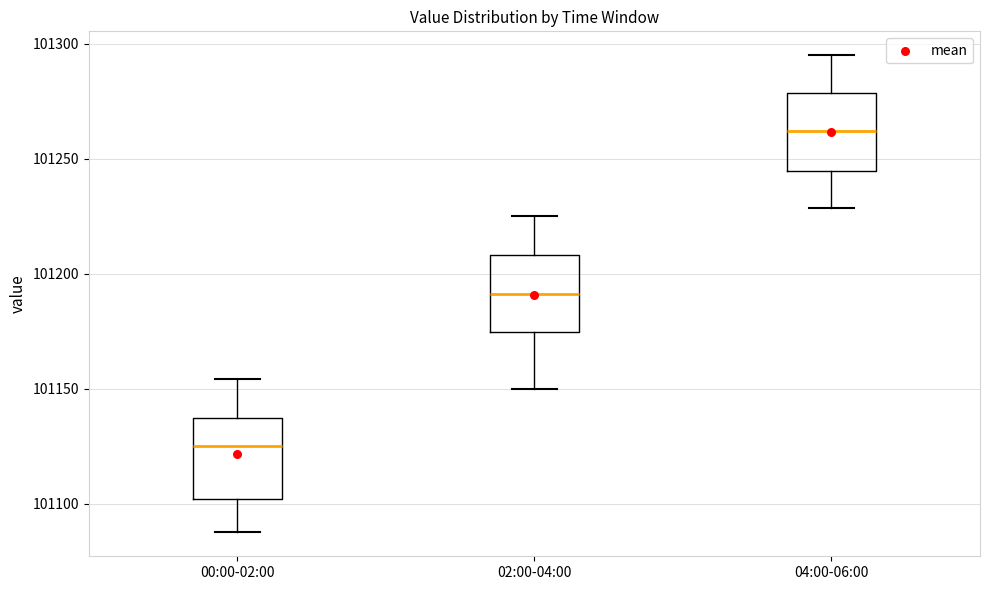

Where is the upper edge of the box for 00:00-02:00 on the y-axis? The values are not printed on the chart, so give them approximately, as read against the axis.

101135